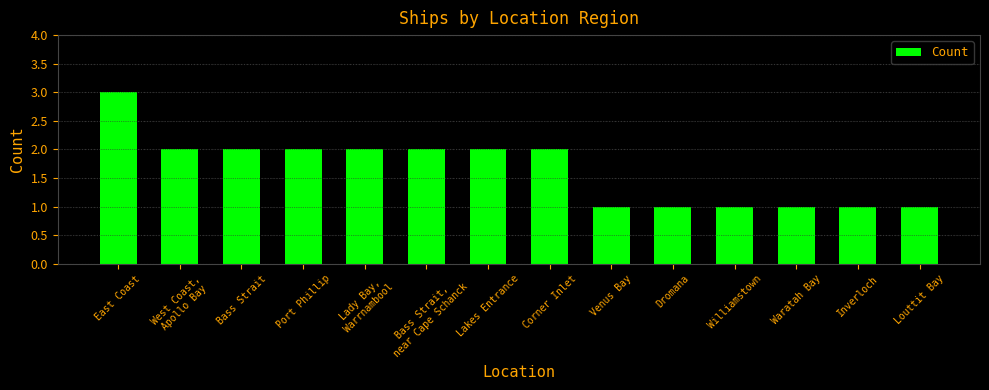

Reading left to right, extract all data points from this chart.

East Coast=3	West Coast,
Apollo Bay=2	Bass Strait=2	Port Phillip=2	Lady Bay,
Warrnambool=2	Bass Strait,
near Cape Schanck=2	Lakes Entrance=2	Corner Inlet=2	Venus Bay=1	Dromana=1	Williamstown=1	Waratah Bay=1	Inverloch=1	Louttit Bay=1